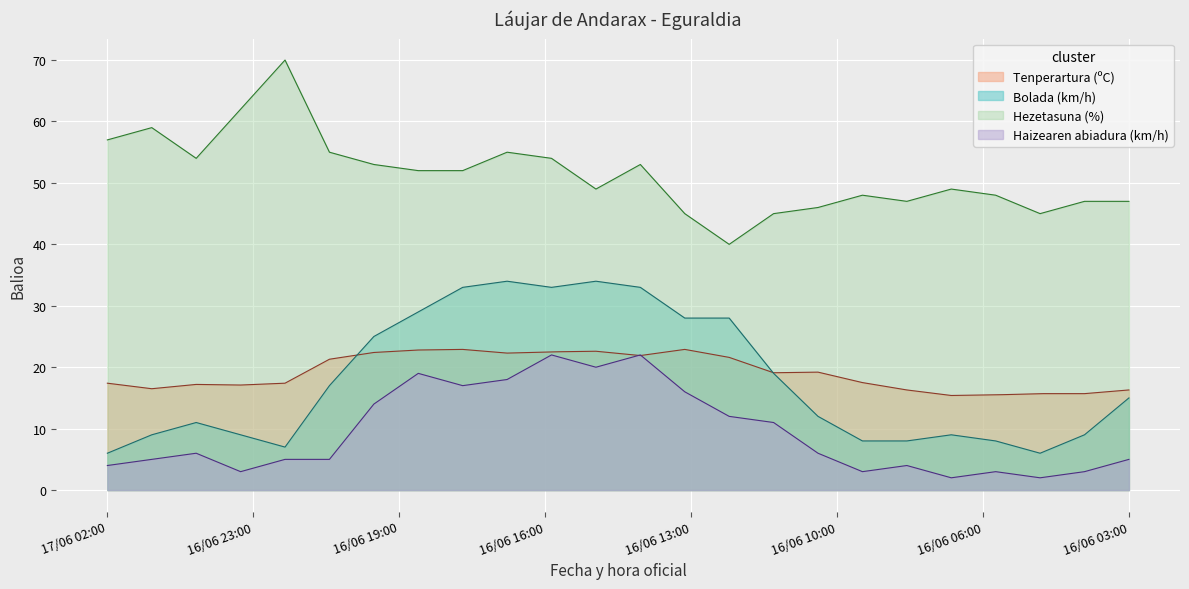

True or false: Bolada (km/h) and Haizearen abiadura (km/h) cross at least once.

False